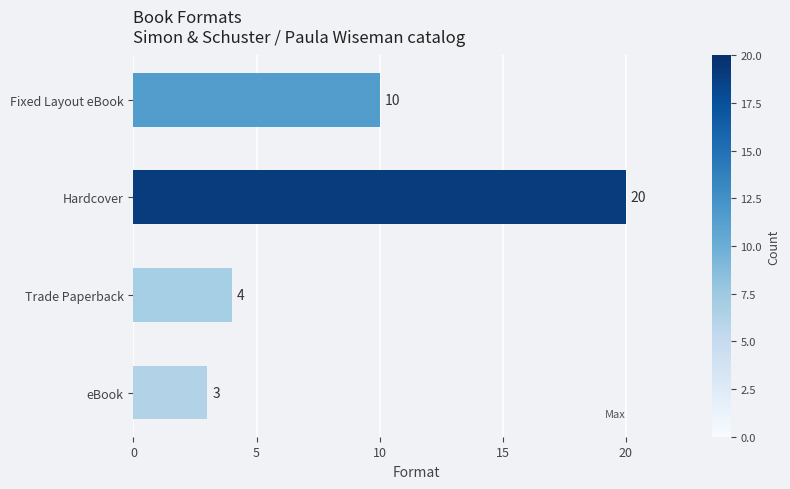

Are the bars grouped side by side (vs. stacked)?

No